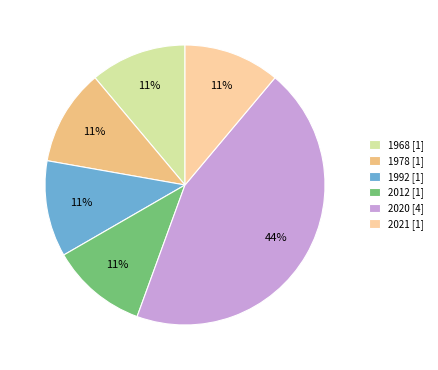

Count the number of slices in the pie.

6